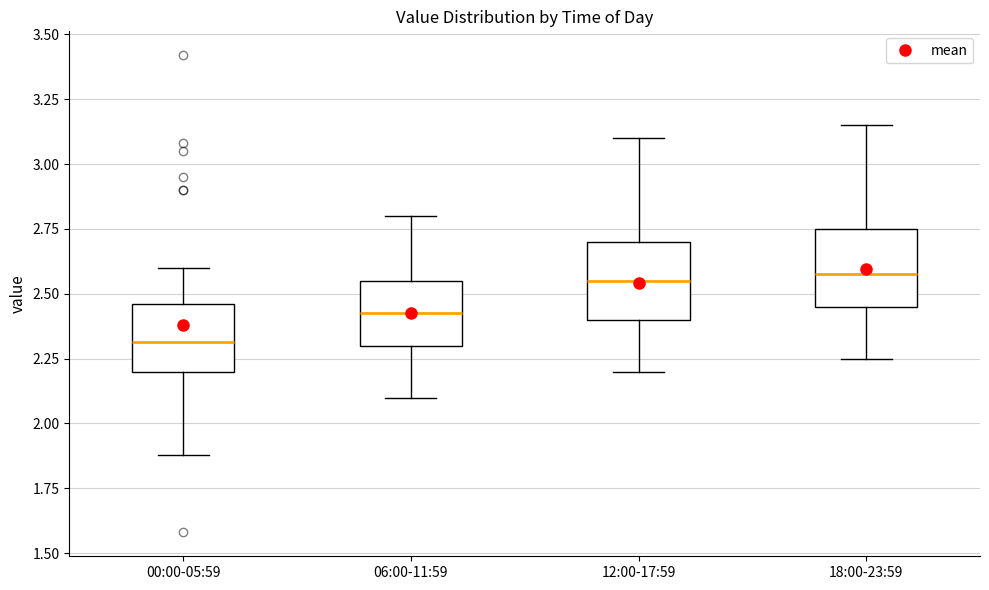

Where is the upper edge of the box for 12:00-17:59 on the y-axis? The values are not printed on the chart, so give them approximately, as read against the axis.

2.70